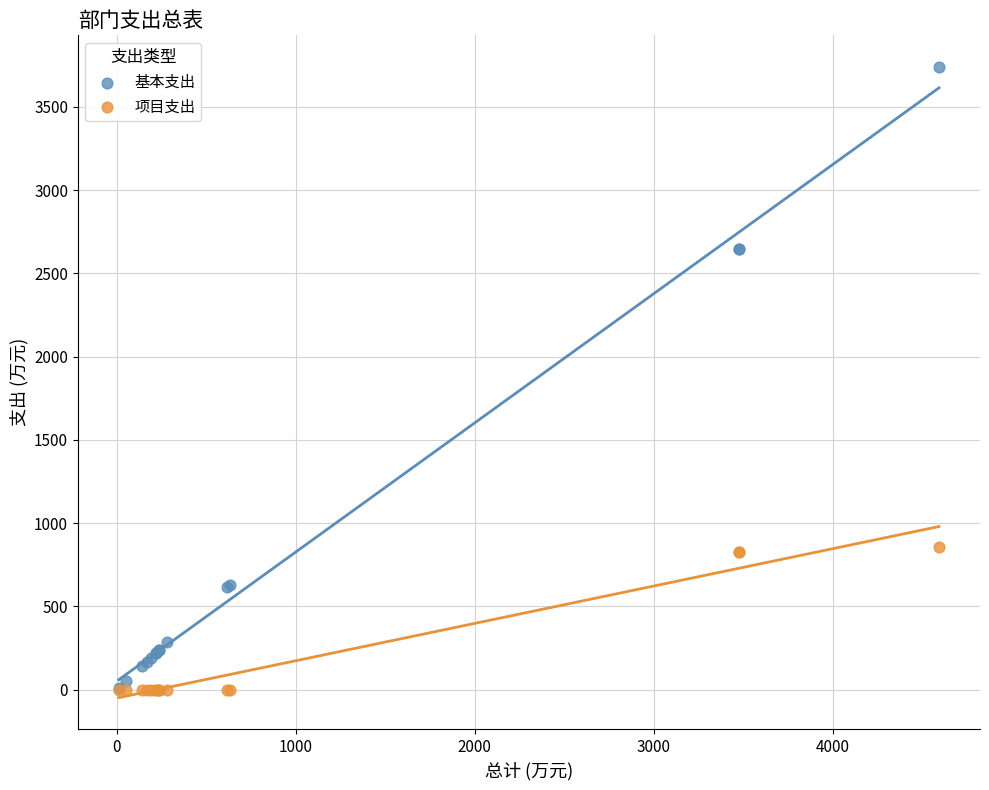

In the 项目支出 series, what Y value is closest to 427?

828.6